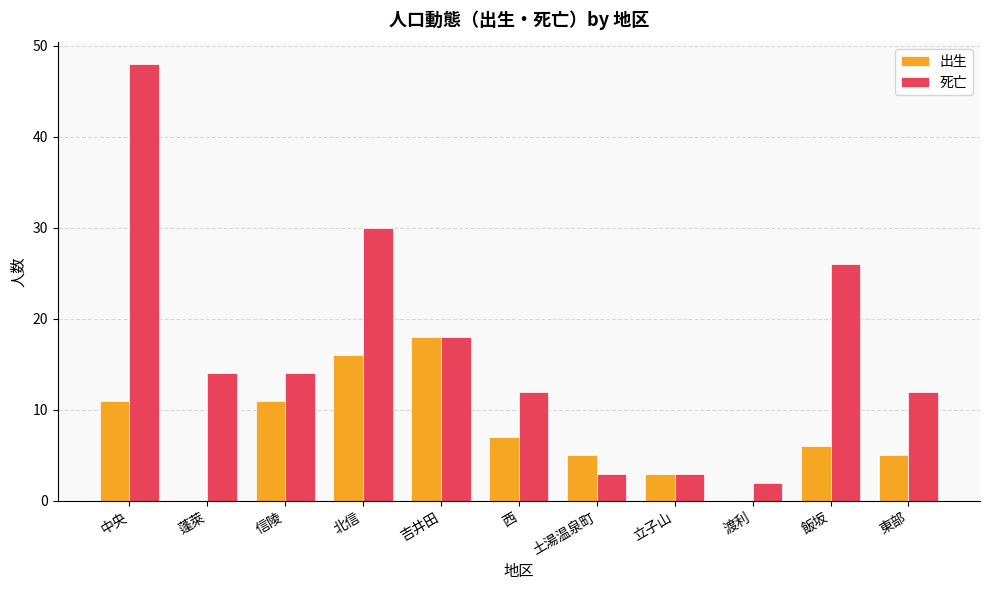

At which category is the sum across all series the highest?

中央